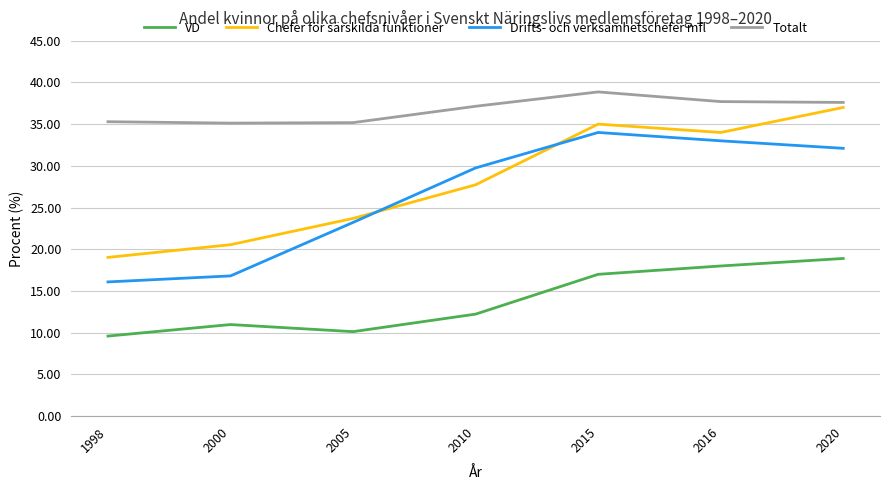

How many series are shown in this chart?

4